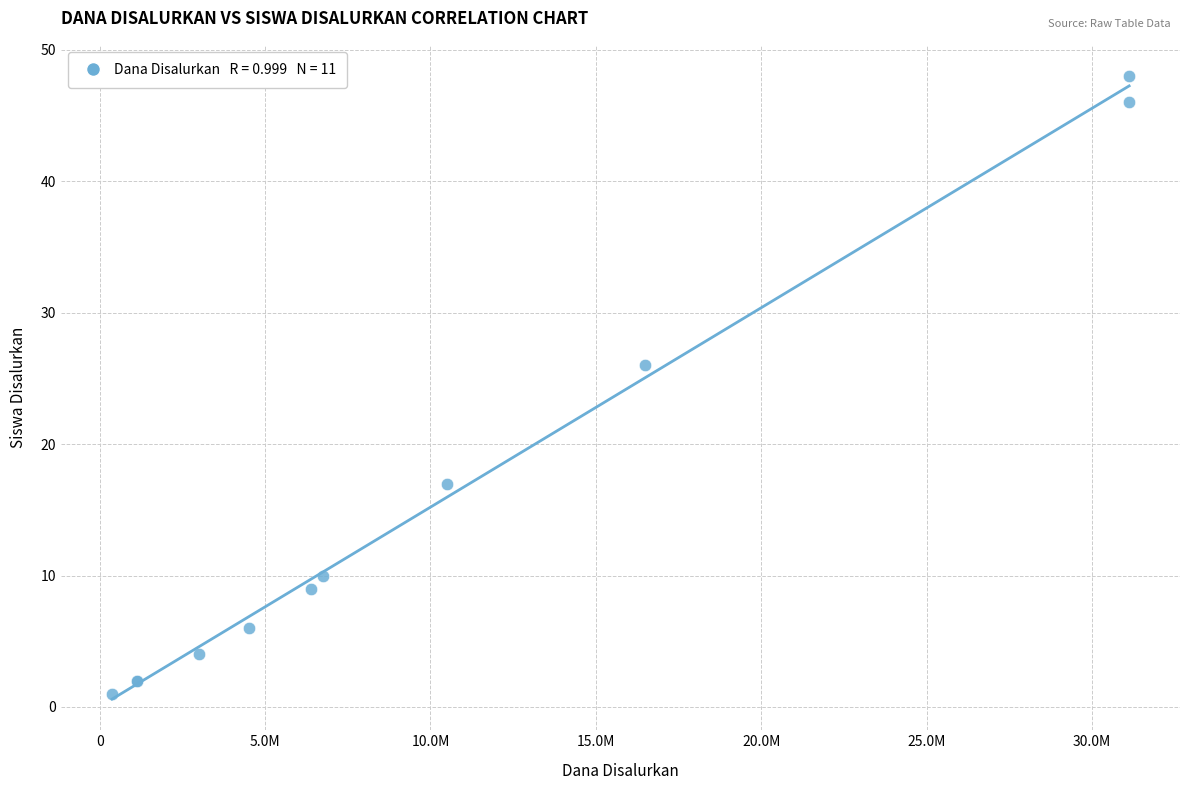

What Y value in the scatter plot is closest to 24?

26